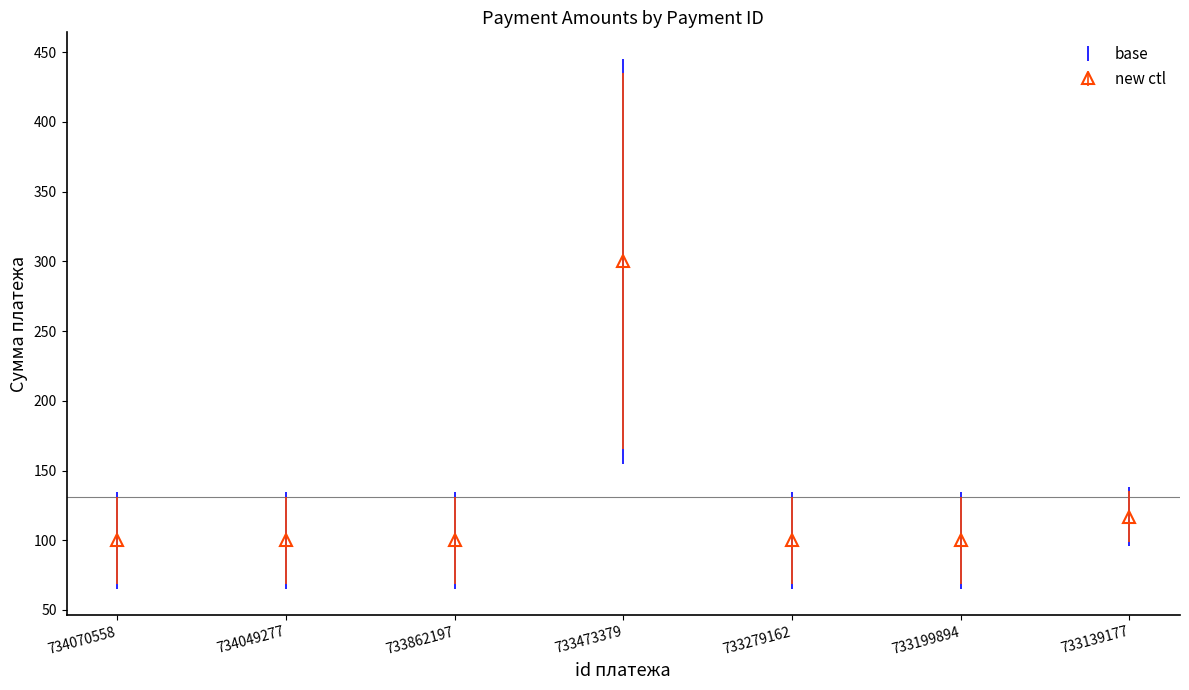

How many lines are shown in the chart?

1